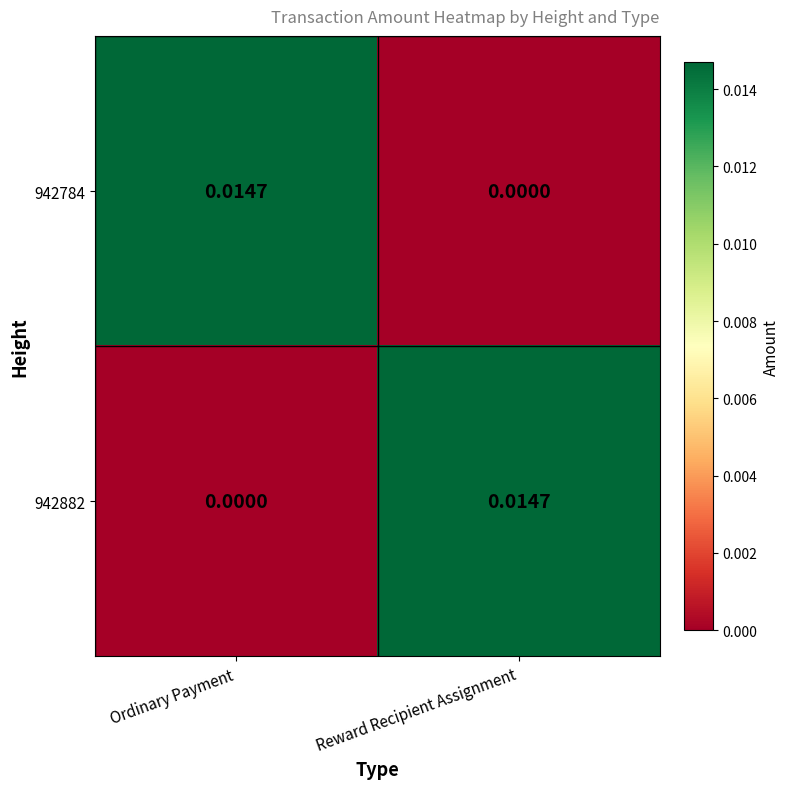

How many data points in 942784 are above 0?

1